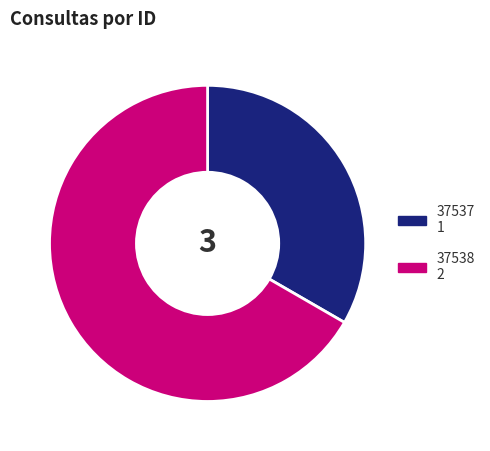

Does any single category account for the majority?

Yes